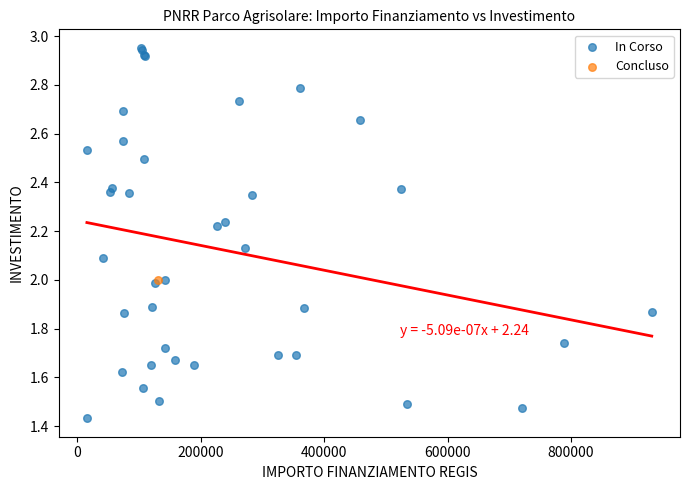

What are all the series names shown in the legend?

In Corso, Concluso